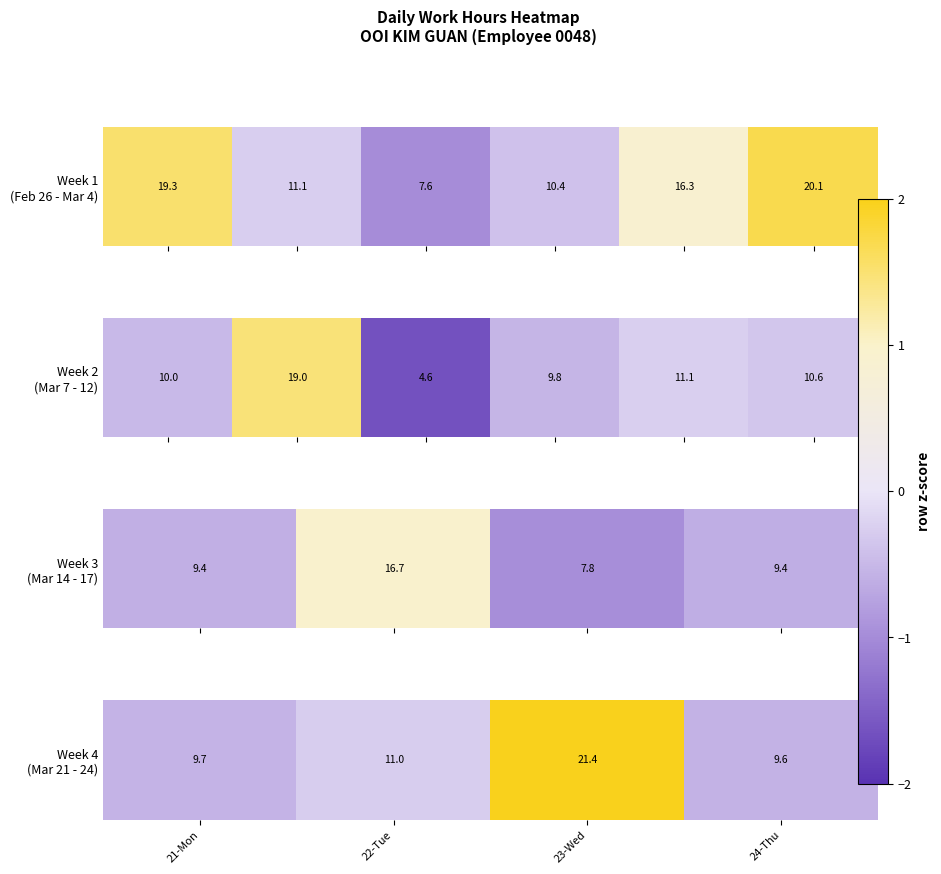

Which category has the lowest value across all series?

24-Thu